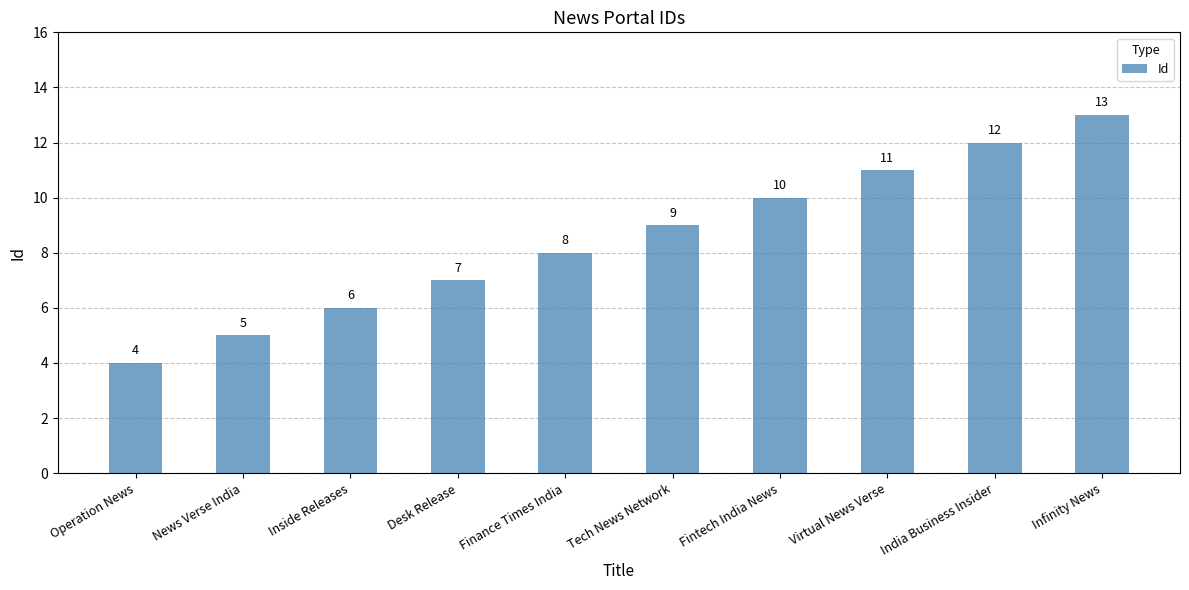

What is the maximum value shown in the chart?

13